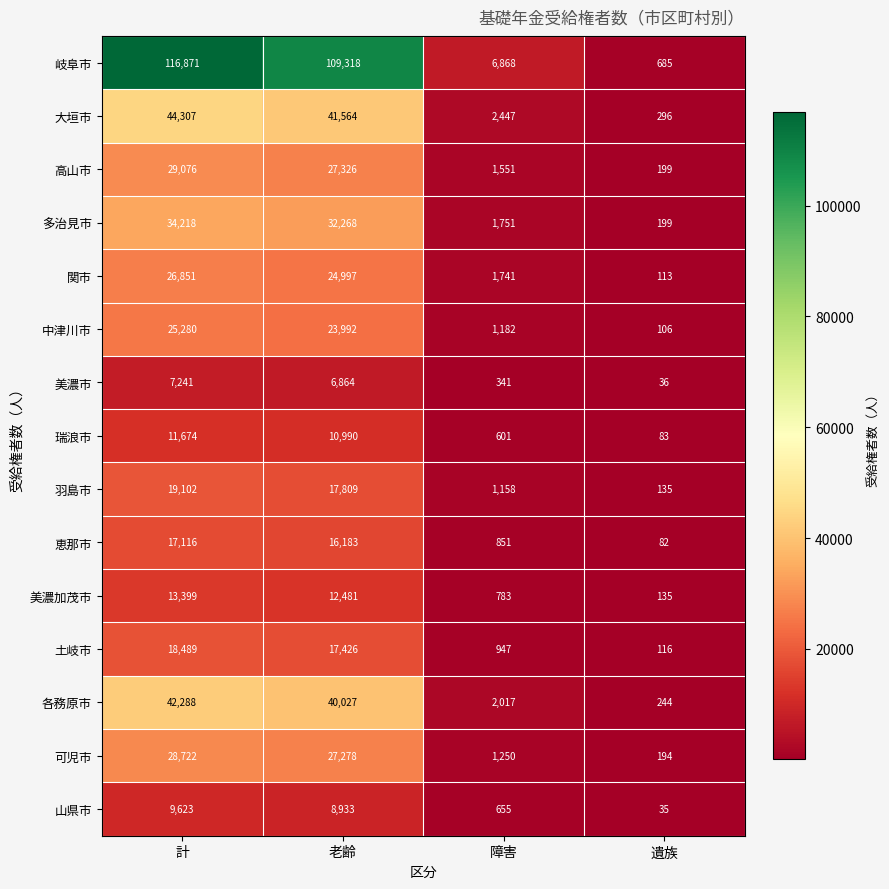

What is the difference between the maximum and minimum values in the 大垣市 series?

44011